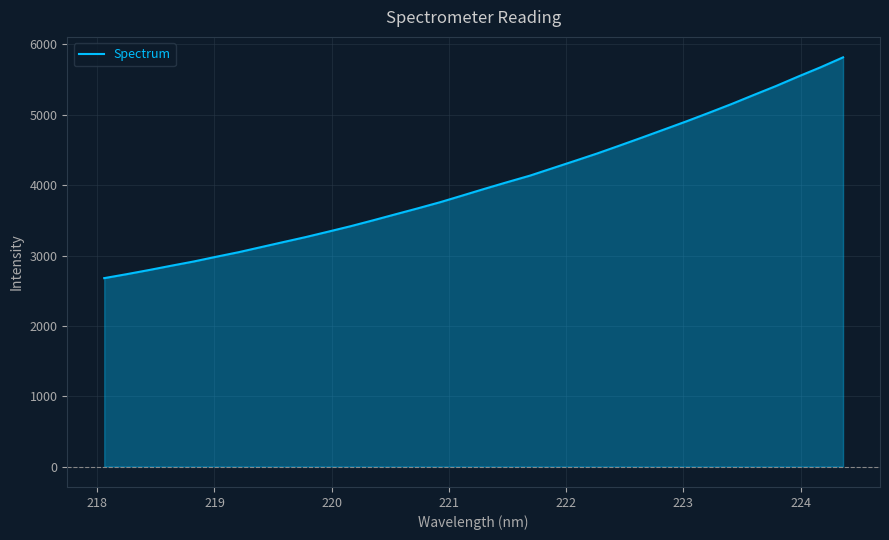

Does the chart have visible grid lines?

Yes